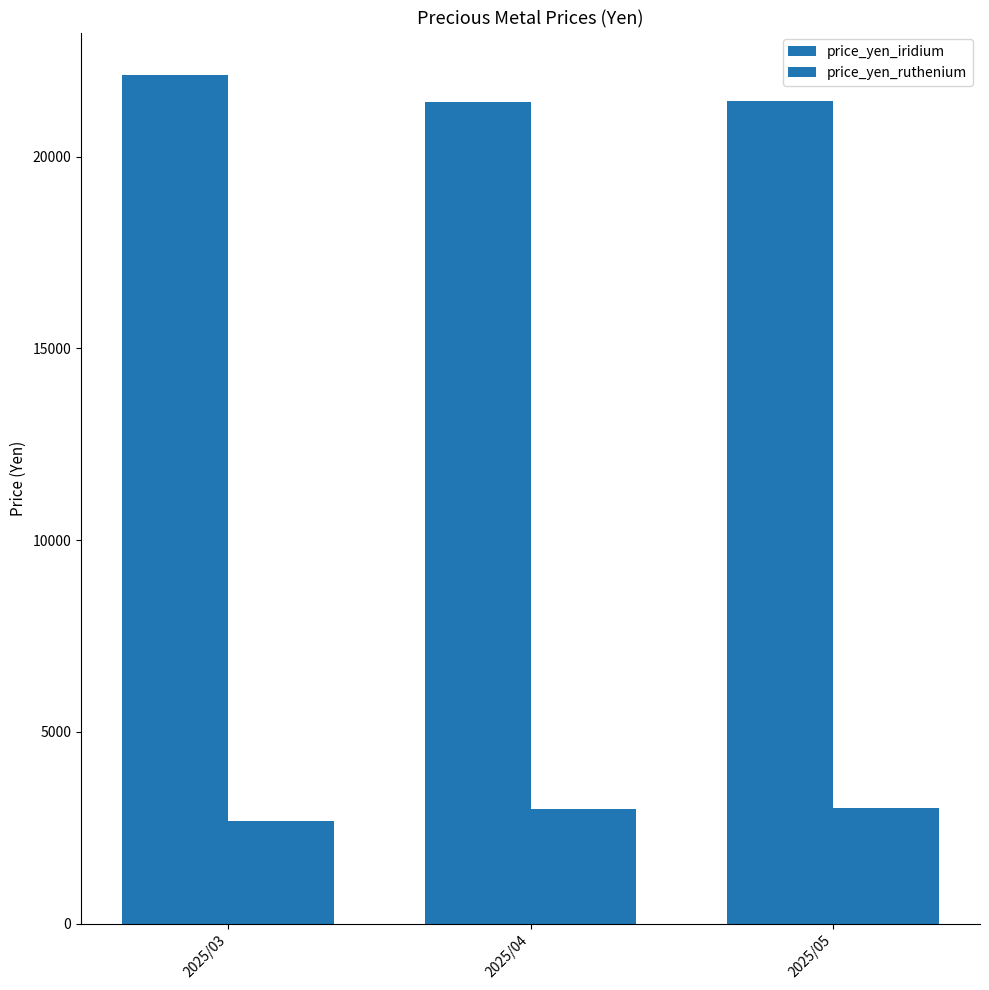

Reading right to left, what are all the values shown in this chart?

price_yen_iridium: 2025/05=21461	2025/04=21435	2025/03=22130
price_yen_ruthenium: 2025/05=3010	2025/04=2995	2025/03=2684